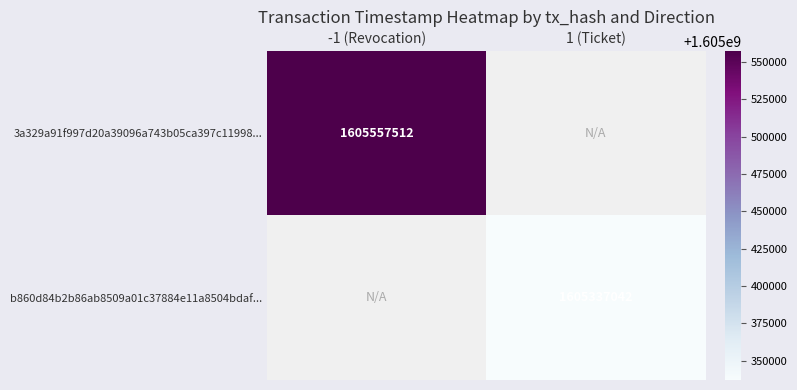

True or false: 3a329a91f997d20a39096a743b05ca397c11998... has a value of 1605557512 at -1 (Revocation).

True